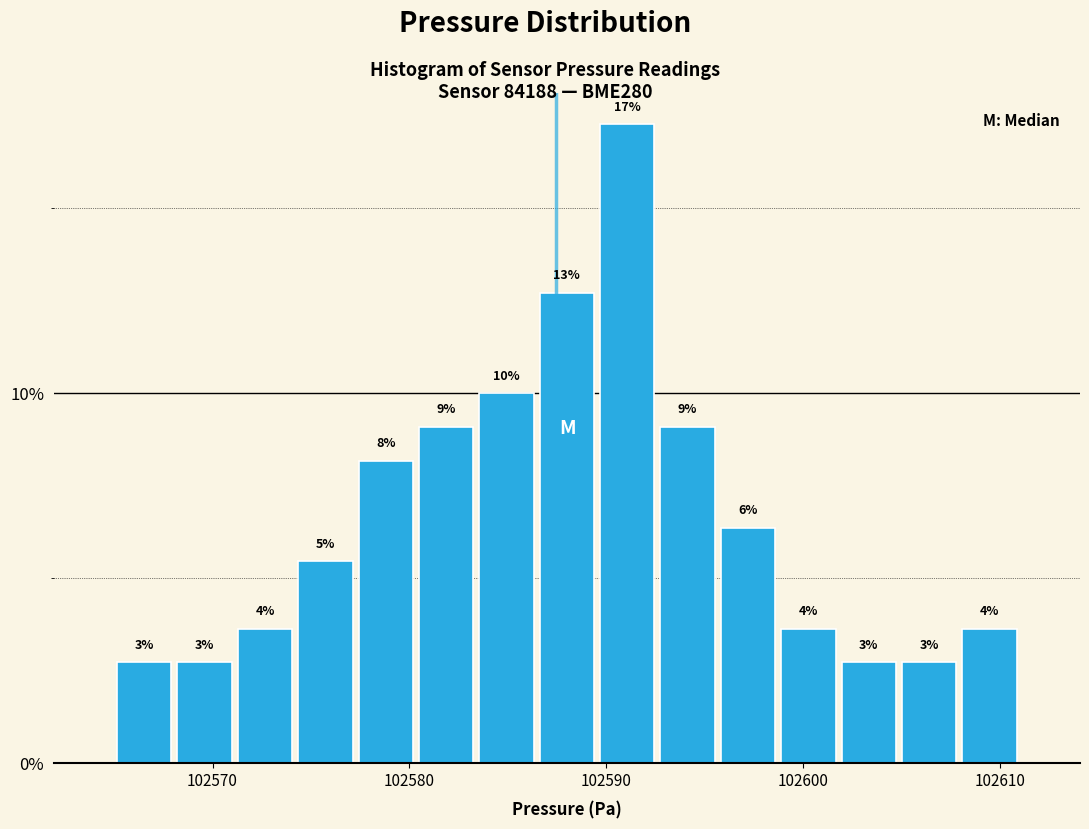

Around what value on the x-axis is the tallest bar? Give the approximate position of its centre, as read against the axis.

102591